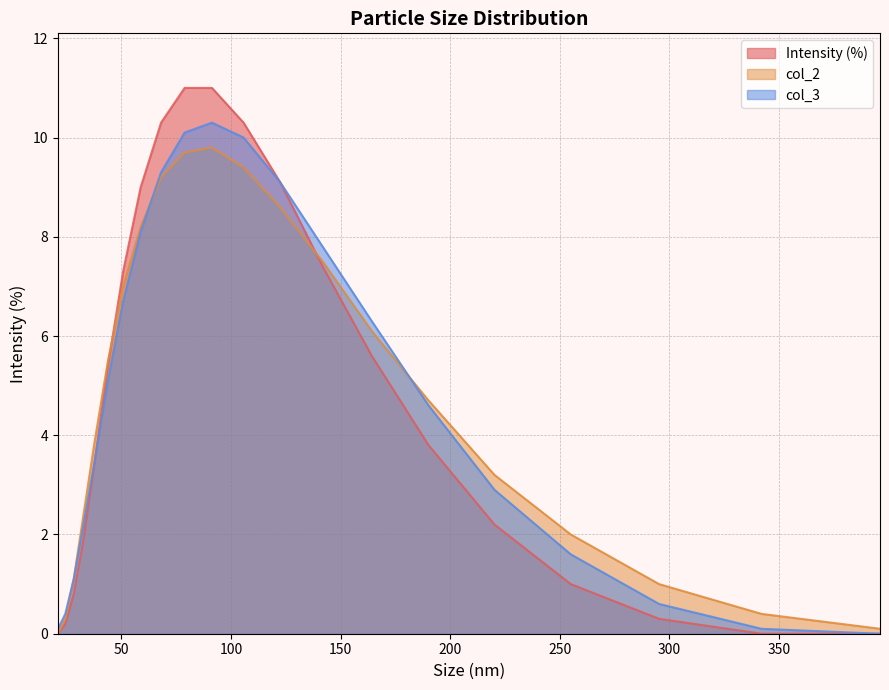

True or false: col_2 and col_3 intersect in this chart.

True